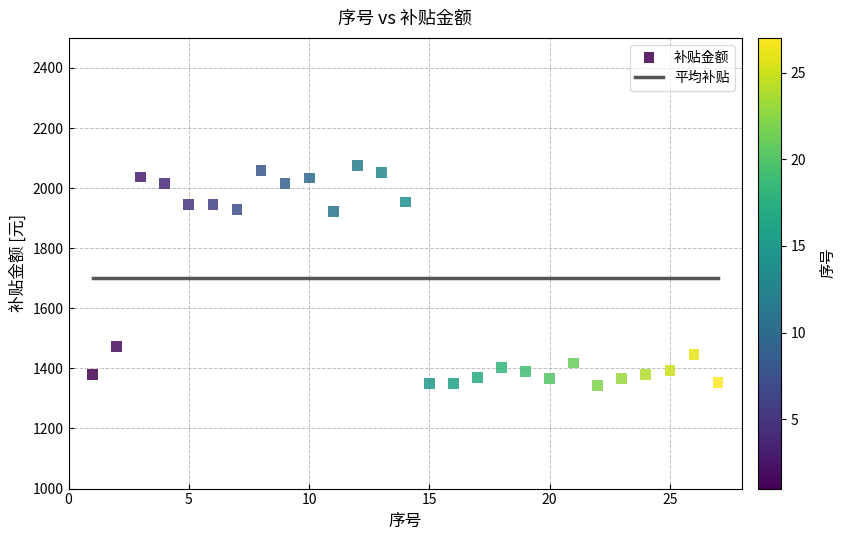

What is the range of Y values (max minus min)?

732.9